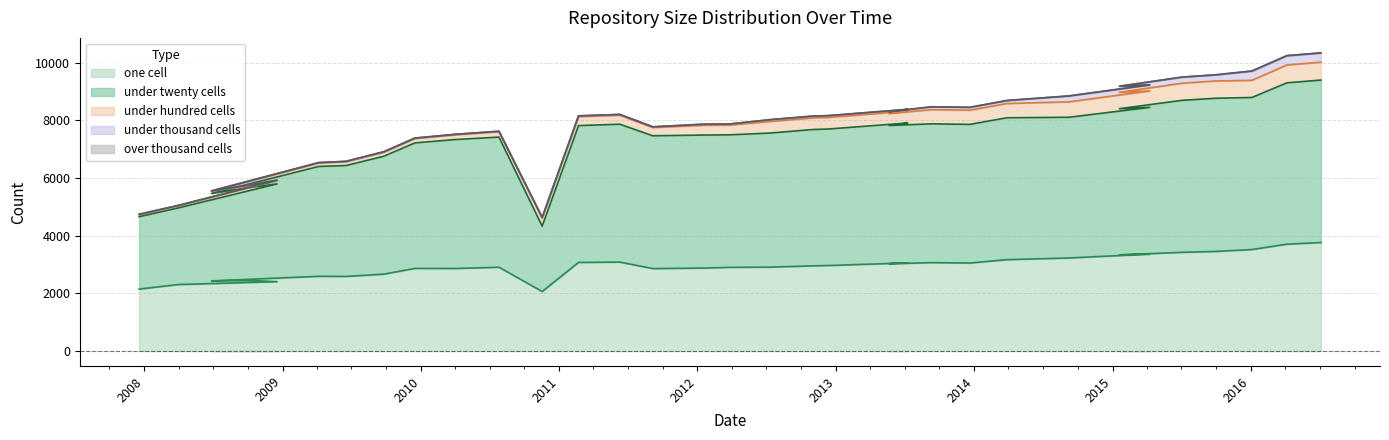

At how many categories does at least one series exceed 953?

33